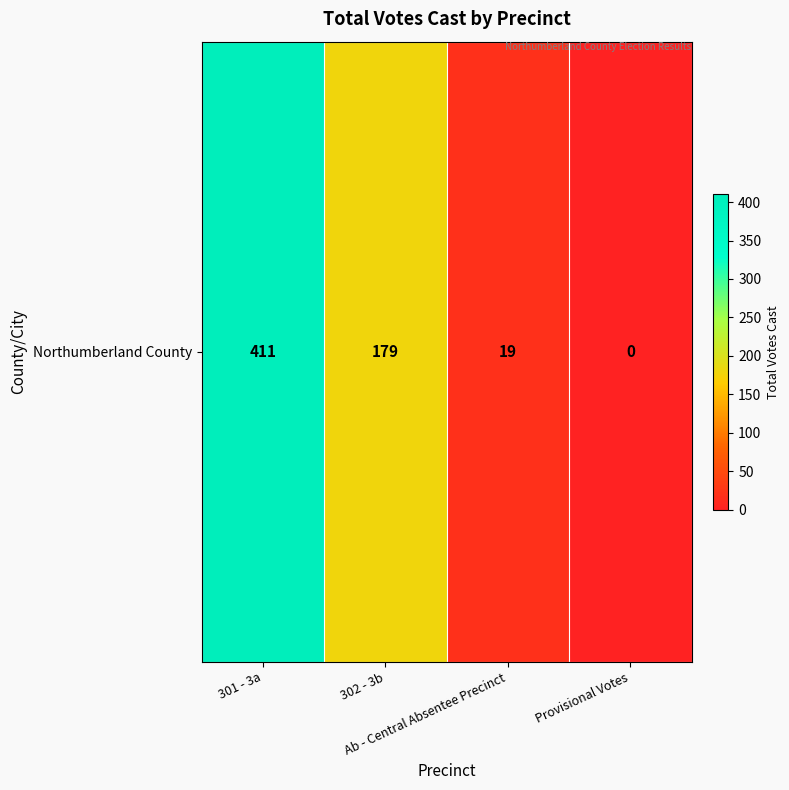

How many data points are less than 179?

2